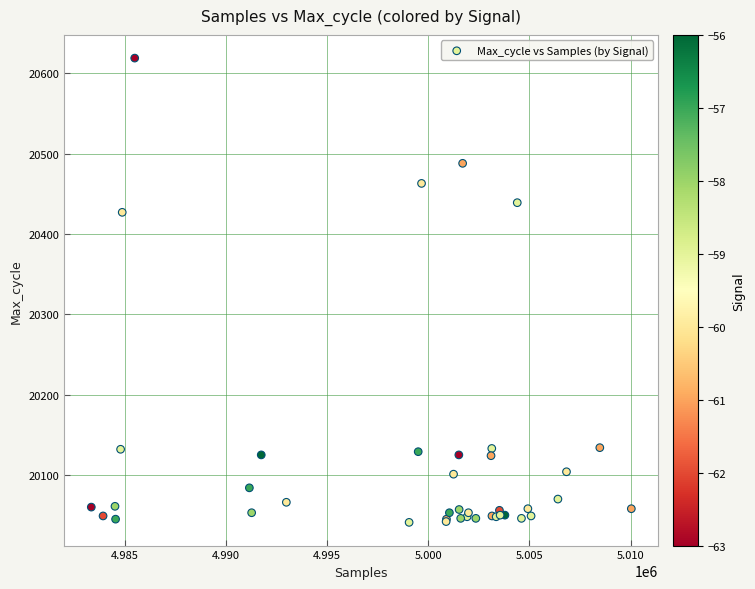

What Y value in the scatter plot is closest to 20330?

20427